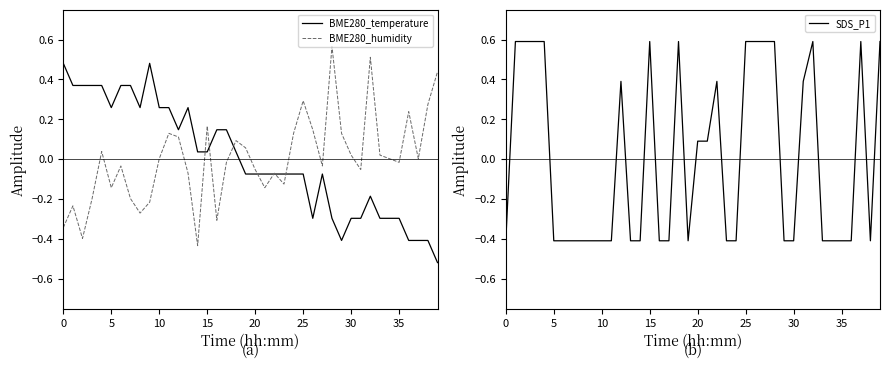

How many data points in BME280_humidity are above 0?

20